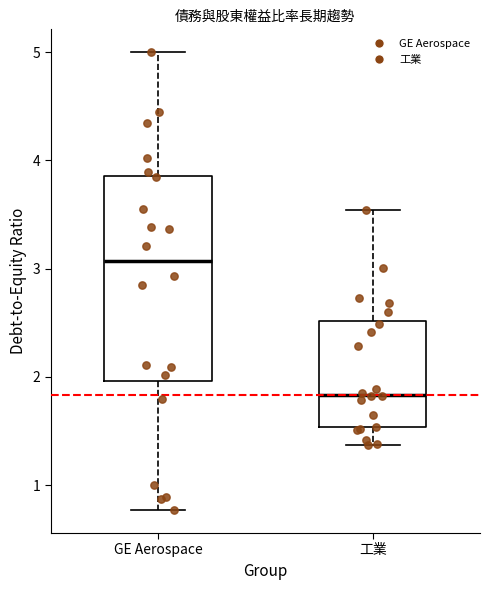

Which box's median line is the highest?

GE Aerospace